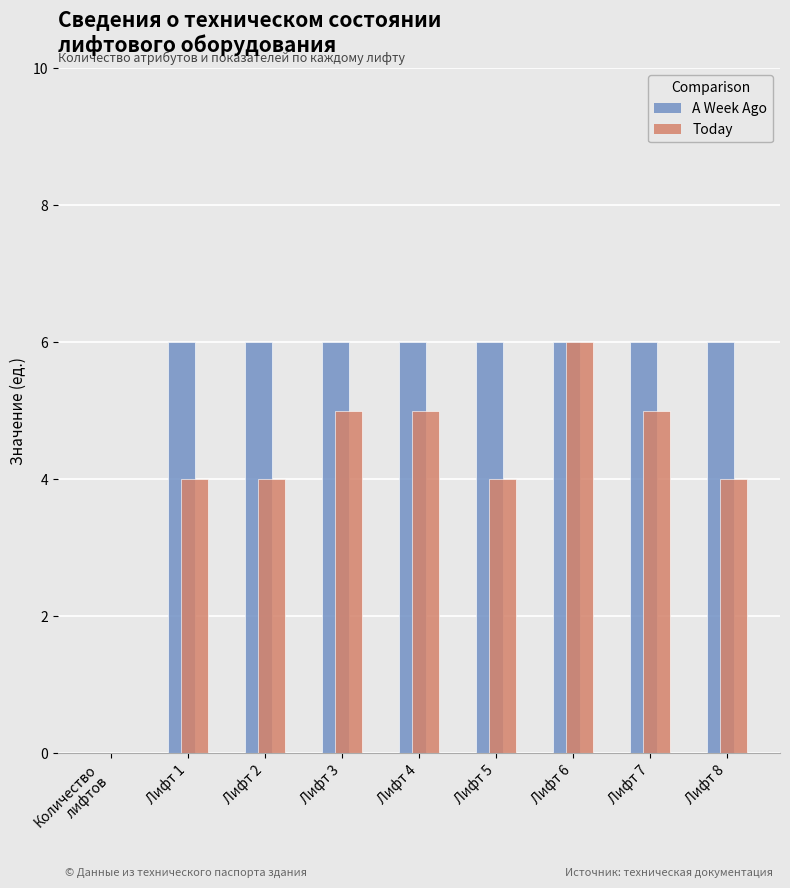

The value of A Week Ago at Лифт 3 is 2. True or false?

False